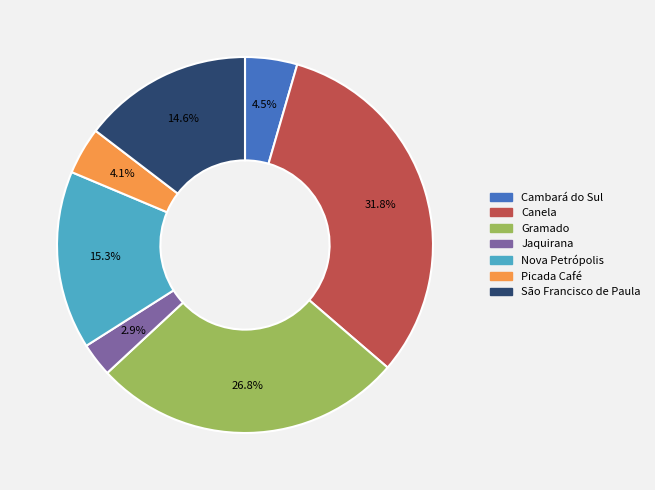

What is the smallest slice in the pie chart?

Jaquirana